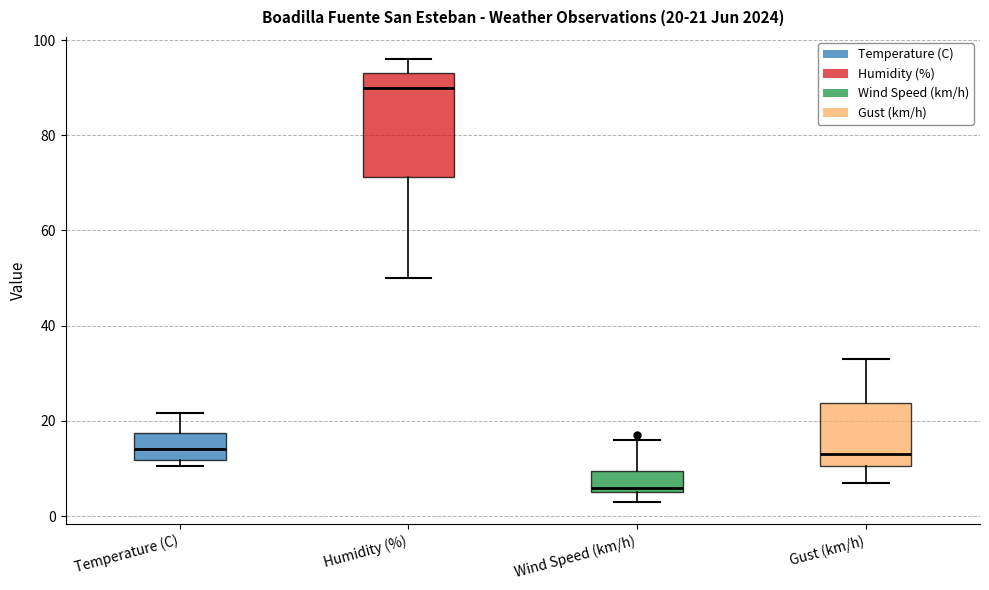

Which box has the lowest median line?

Wind Speed (km/h)